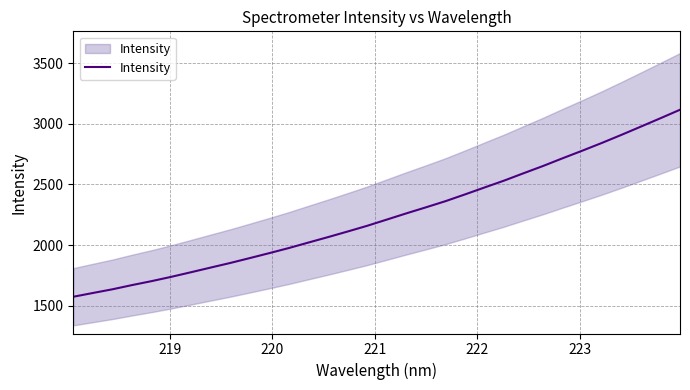

What is the smallest value displayed?

1573.7